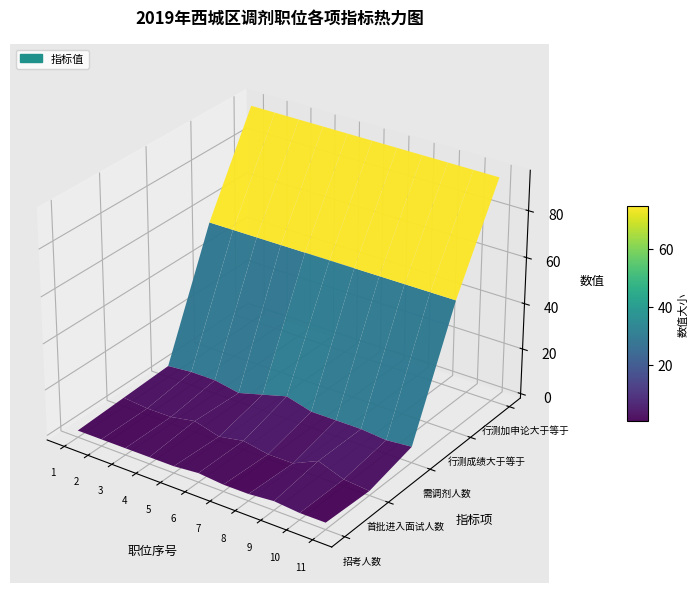

What is the sum of the 招考人数 values at 5 and 1?

3